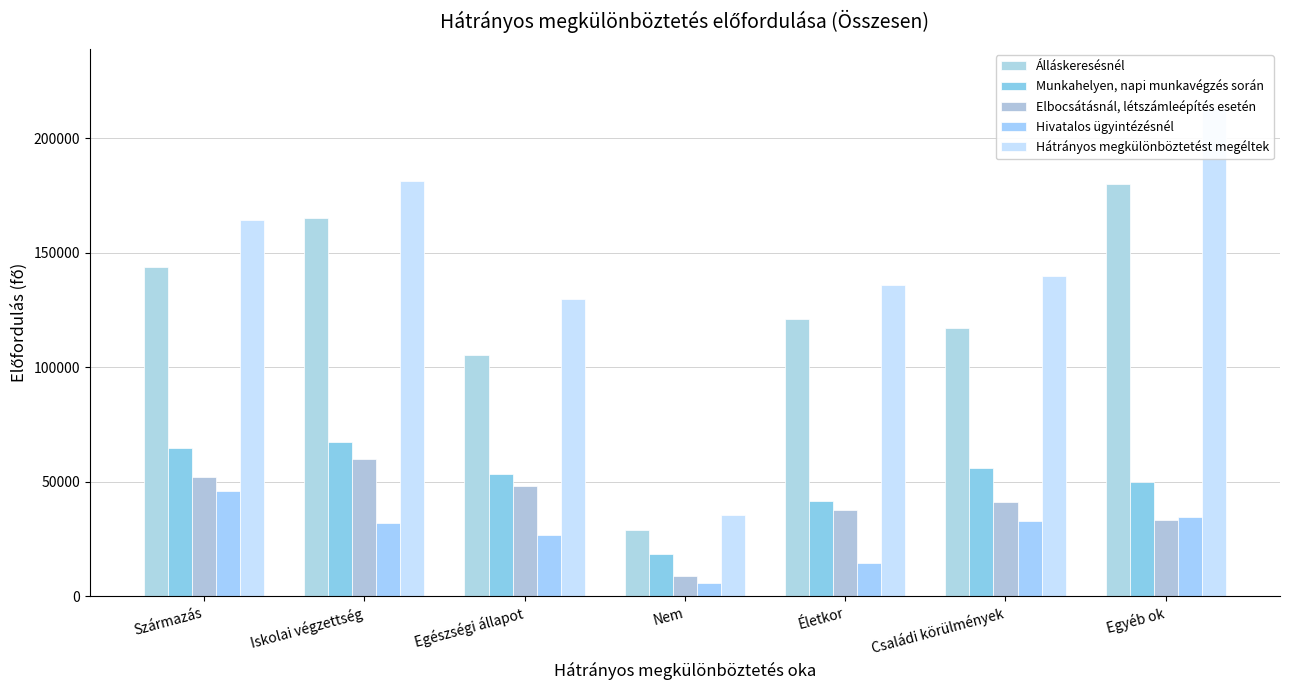

The value of Hátrányos megkülönböztetést megéltek at Egészségi állapot is 56218.3. True or false?

False